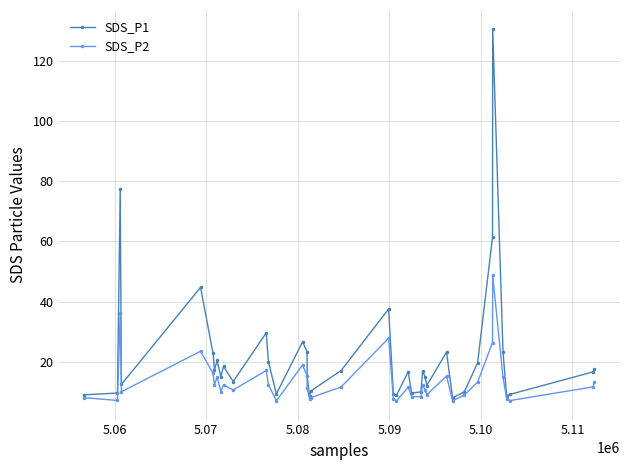

Which series has the widest spread of values?

SDS_P1